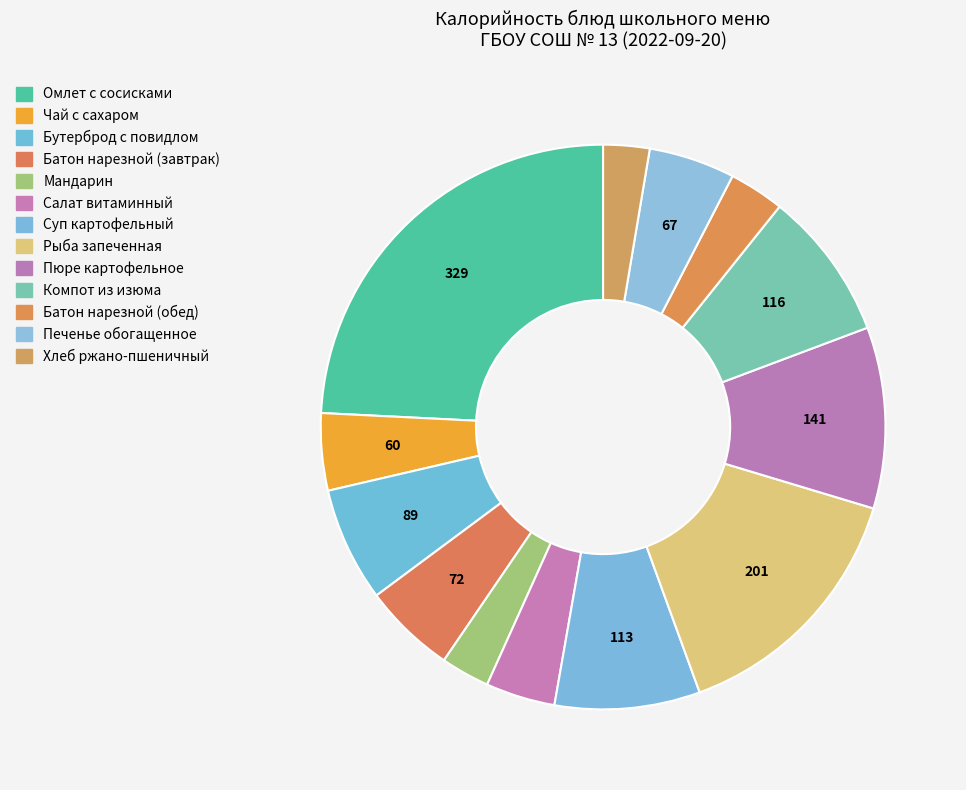

What is the largest slice in the pie chart?

Омлет с сосисками